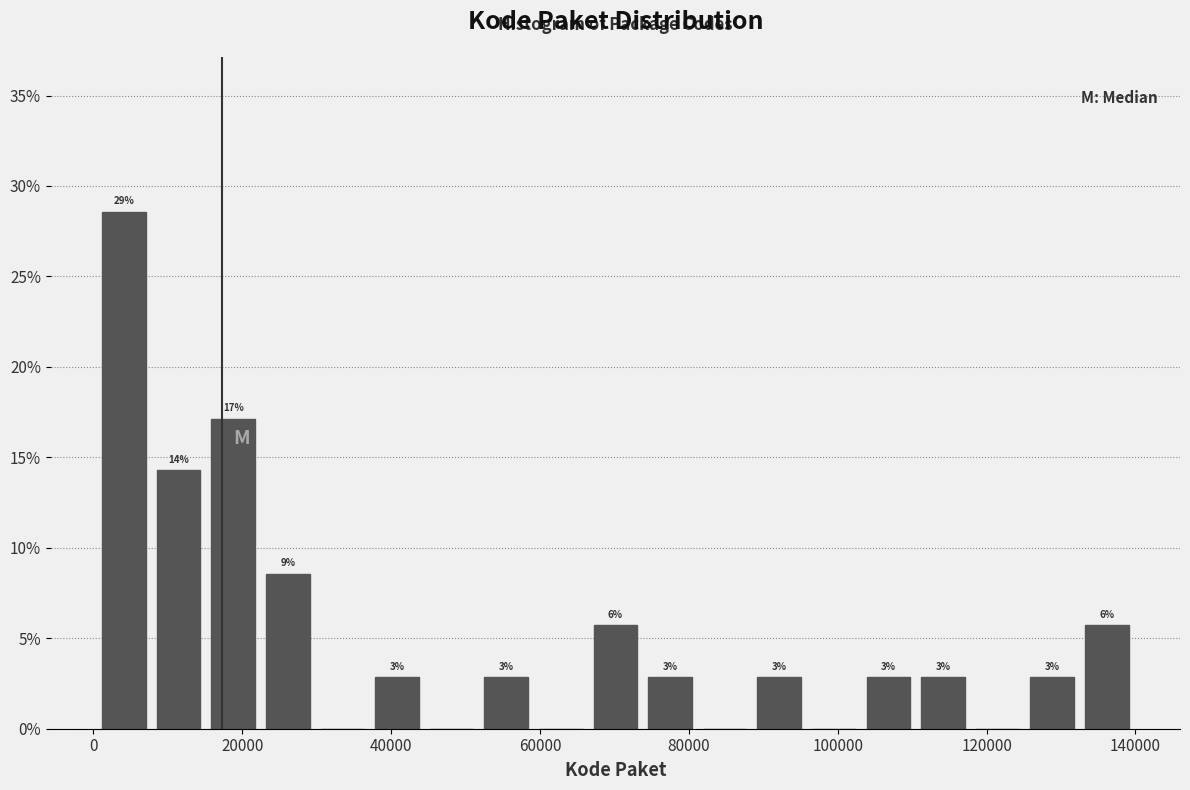

Around what value on the x-axis is the tallest bar? Give the approximate position of its centre, as read against the axis.

4000